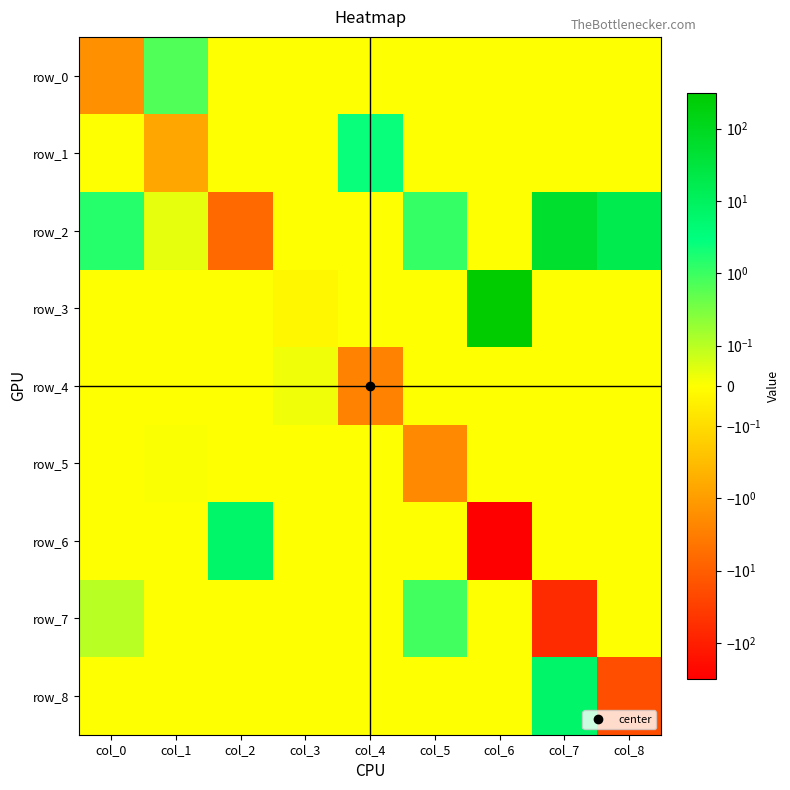

Reading left to right, list all the values displayed in this chart.

row_0: col_0=-1.6	col_1=0.7	col_2=0.0	col_3=0.0	col_4=0.0	col_5=0.0	col_6=0.0	col_7=0.0	col_8=0.0
row_1: col_0=0.0	col_1=-0.7	col_2=0.0	col_3=0.0	col_4=2.6	col_5=0.0	col_6=0.0	col_7=0.0	col_8=0.0
row_2: col_0=1.5	col_1=0.0	col_2=-6.4	col_3=0.0	col_4=0.0	col_5=1.1	col_6=0.0	col_7=55.8	col_8=17.3
row_3: col_0=0.0	col_1=0.0	col_2=0.0	col_3=-0.0	col_4=0.0	col_5=0.0	col_6=316.0	col_7=0.0	col_8=0.0
row_4: col_0=0.0	col_1=0.0	col_2=0.0	col_3=0.0	col_4=-2.6	col_5=0.0	col_6=0.0	col_7=0.0	col_8=0.0
row_5: col_0=0.0	col_1=0.0	col_2=0.0	col_3=0.0	col_4=0.0	col_5=-2.0	col_6=0.0	col_7=0.0	col_8=0.0
row_6: col_0=0.0	col_1=0.0	col_2=6.4	col_3=0.0	col_4=0.0	col_5=0.0	col_6=-316.0	col_7=0.0	col_8=0.0
row_7: col_0=0.1	col_1=0.0	col_2=0.0	col_3=0.0	col_4=0.0	col_5=0.9	col_6=0.0	col_7=-62.6	col_8=0.0
row_8: col_0=0.0	col_1=0.0	col_2=0.0	col_3=0.0	col_4=0.0	col_5=0.0	col_6=0.0	col_7=6.8	col_8=-17.3